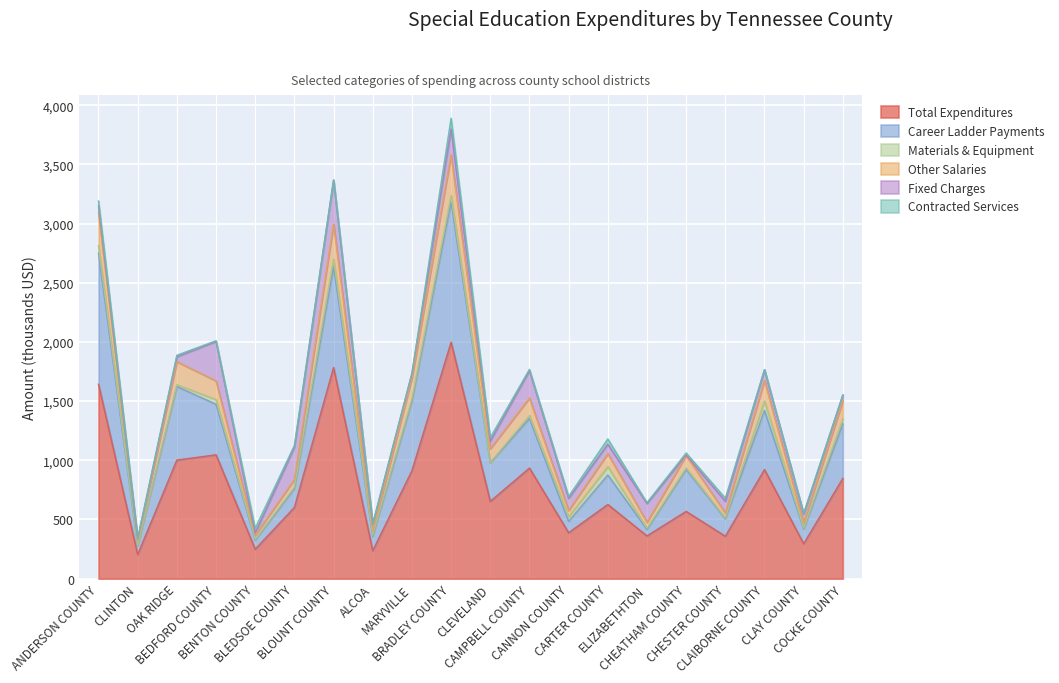

What is the spread (max minus min) of values at CARTER COUNTY?

429.6